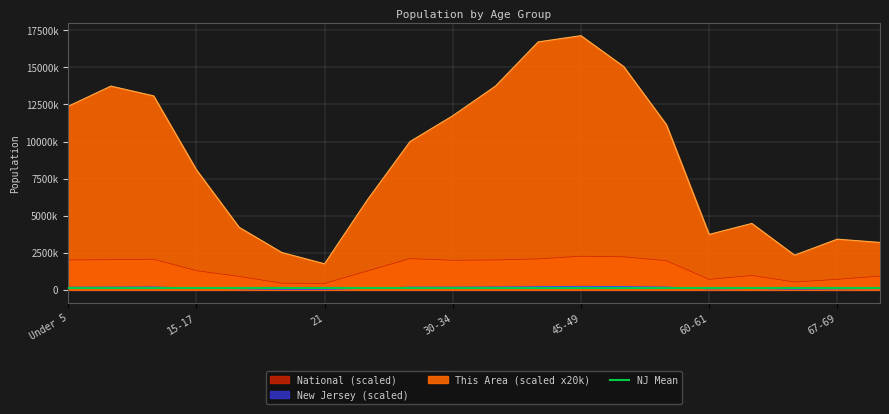

Where is New Jersey nearest to the value 135122?

15-17